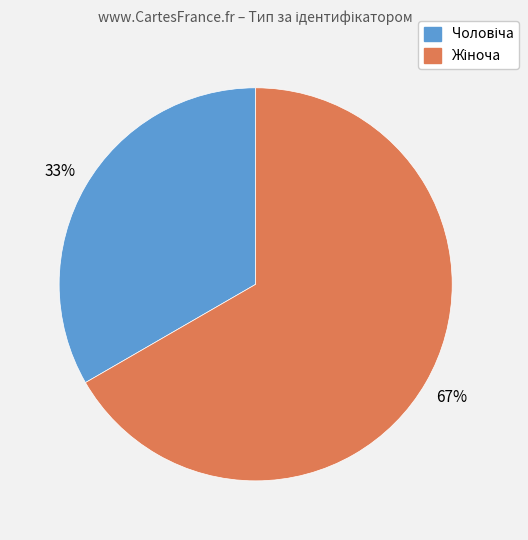

Does any single category account for the majority?

Yes